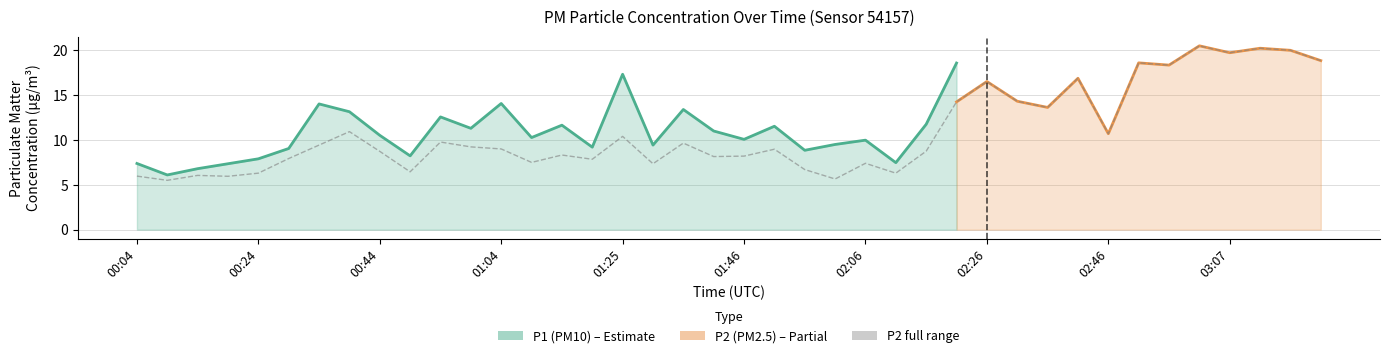

What is the smallest value displayed?

5.5